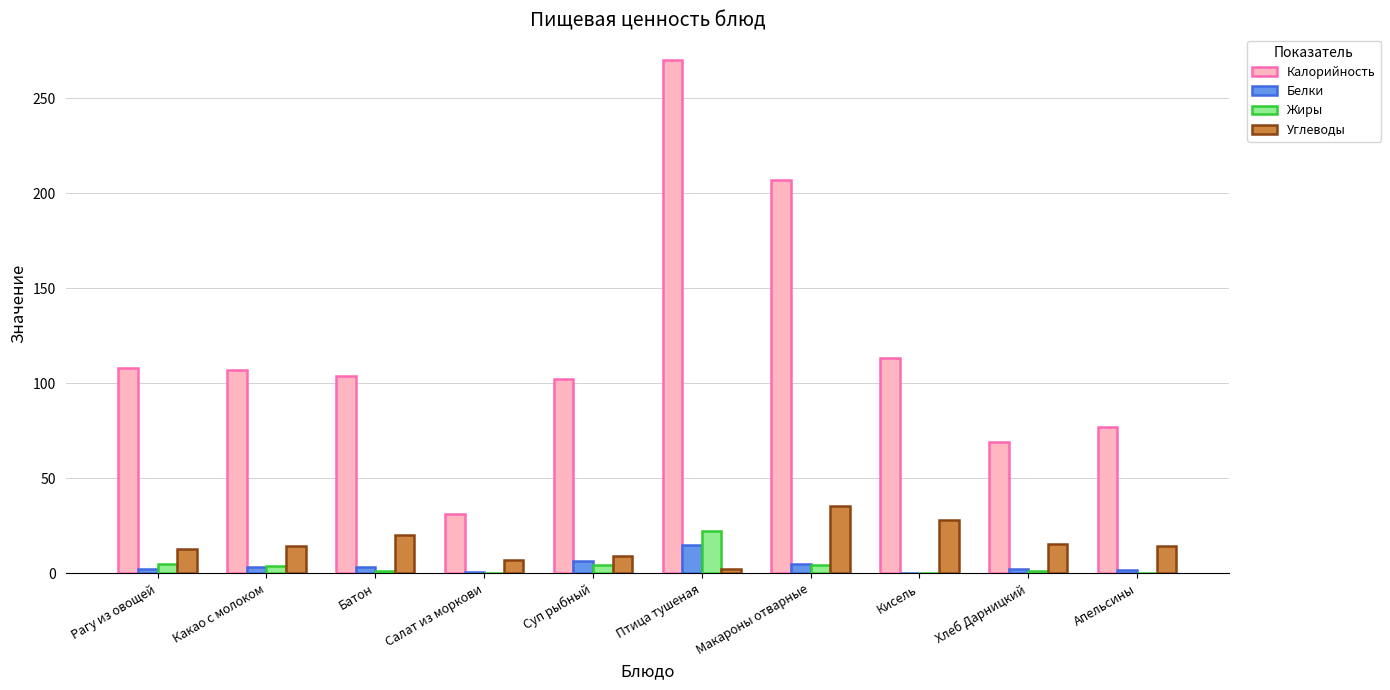

What is the maximum value for Белки?

14.8